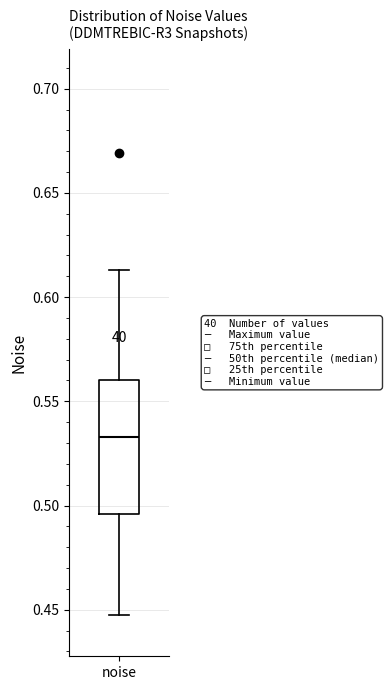

Where does the upper whisker of the box for noise end on the y-axis? The values are not printed on the chart, so give them approximately, as read against the axis.

0.615